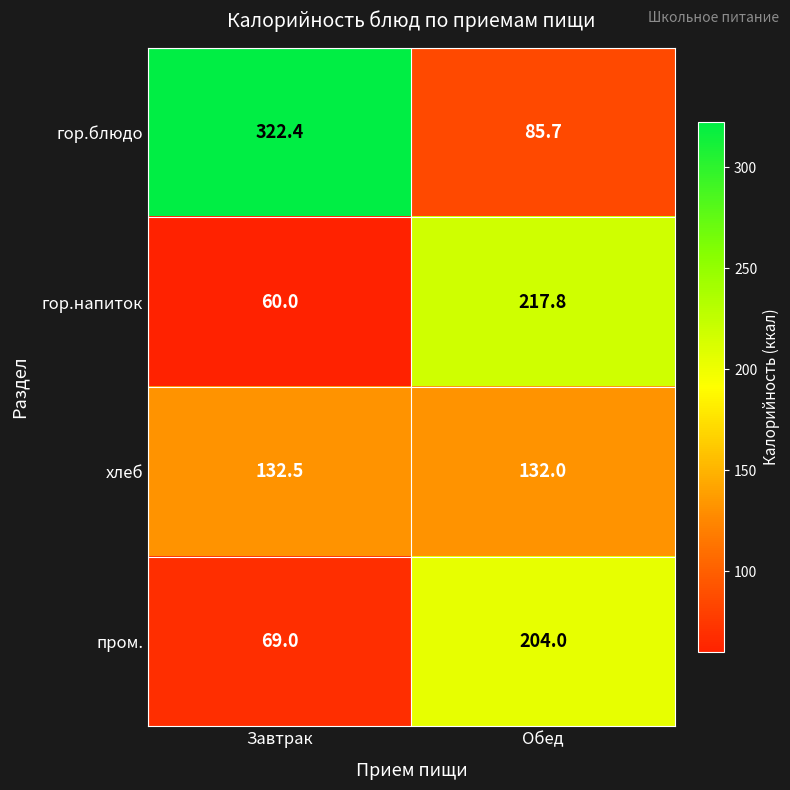

At which label does гор.напиток first exceed 217?

Обед